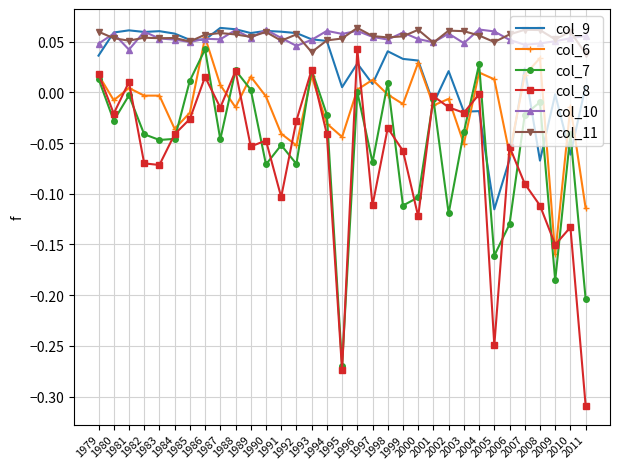

True or false: col_8 and col_10 cross at least once.

False